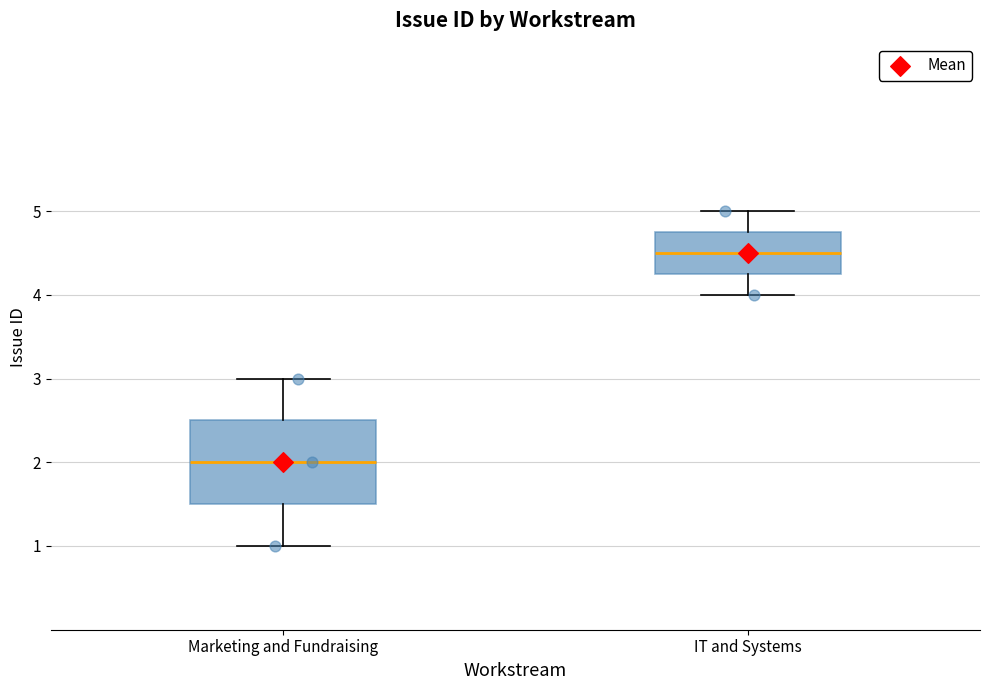

Reading left to right, read every box against the y-axis: the position of its median line, the range the box covers, and the ends of its whiskers. The values are not printed on the chart, so give them approximately, as read against the axis.

Marketing and Fundraising: median 2.0, box 1.5 to 2.5, whiskers 1.0 to 3.0
IT and Systems: median 4.5, box 4.3 to 4.8, whiskers 4.0 to 5.0